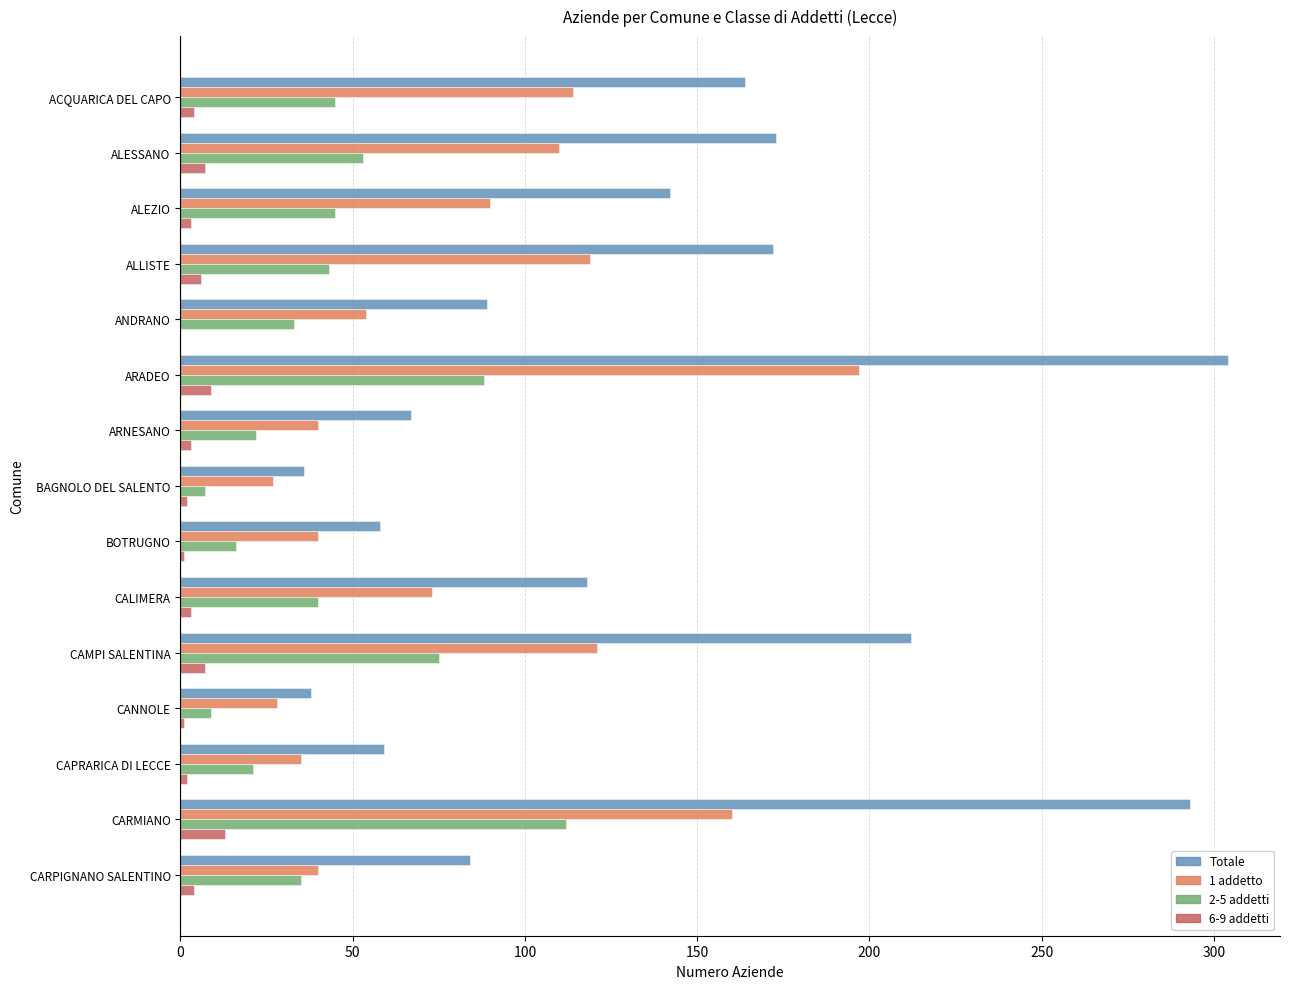

Which series has the largest total across all categories?

Totale